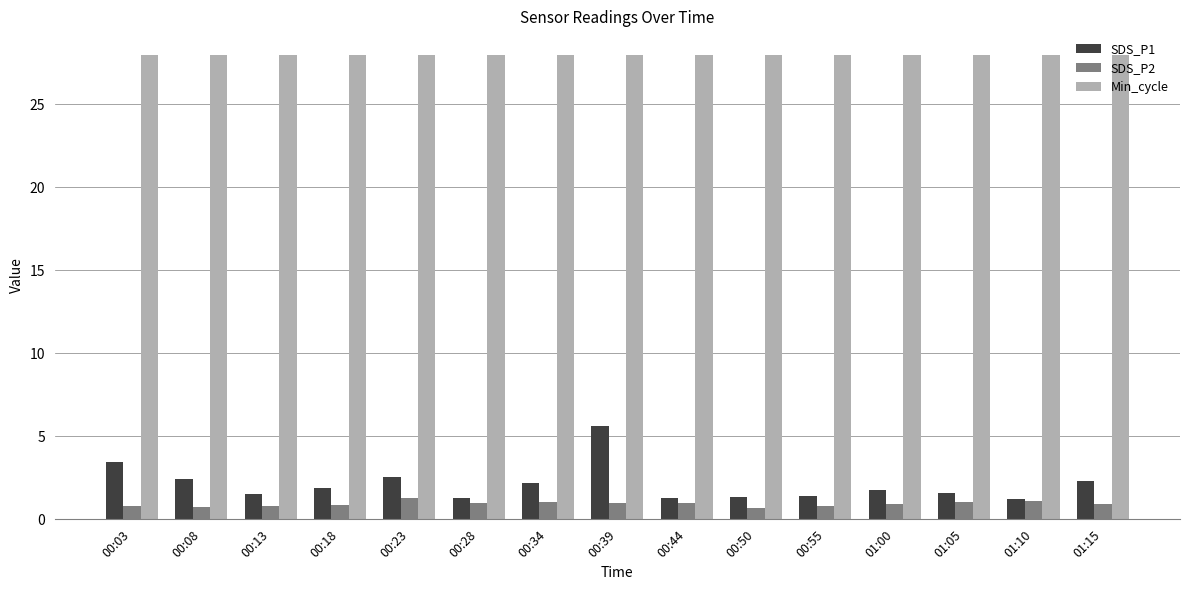

Rank the series by their maximum value, from lowest to highest.

SDS_P2, SDS_P1, Min_cycle